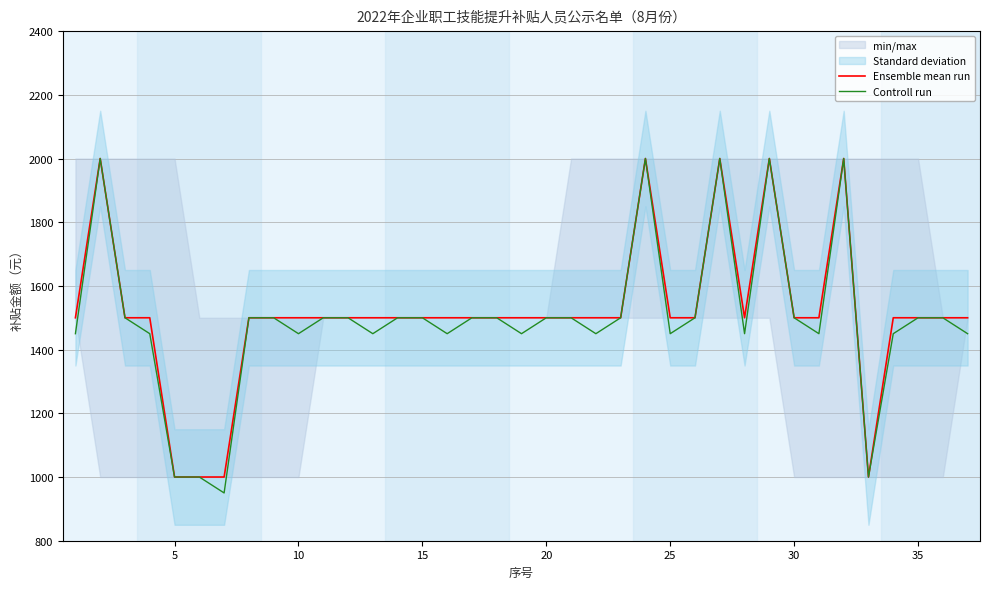

How many interior local valleys does the Controll run series have?

10